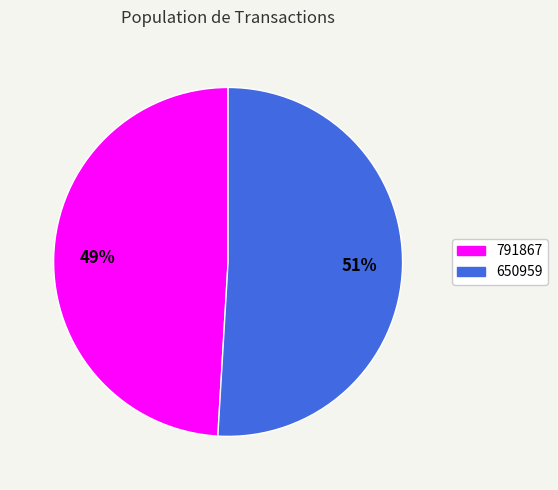

Which slice is the largest?

650959